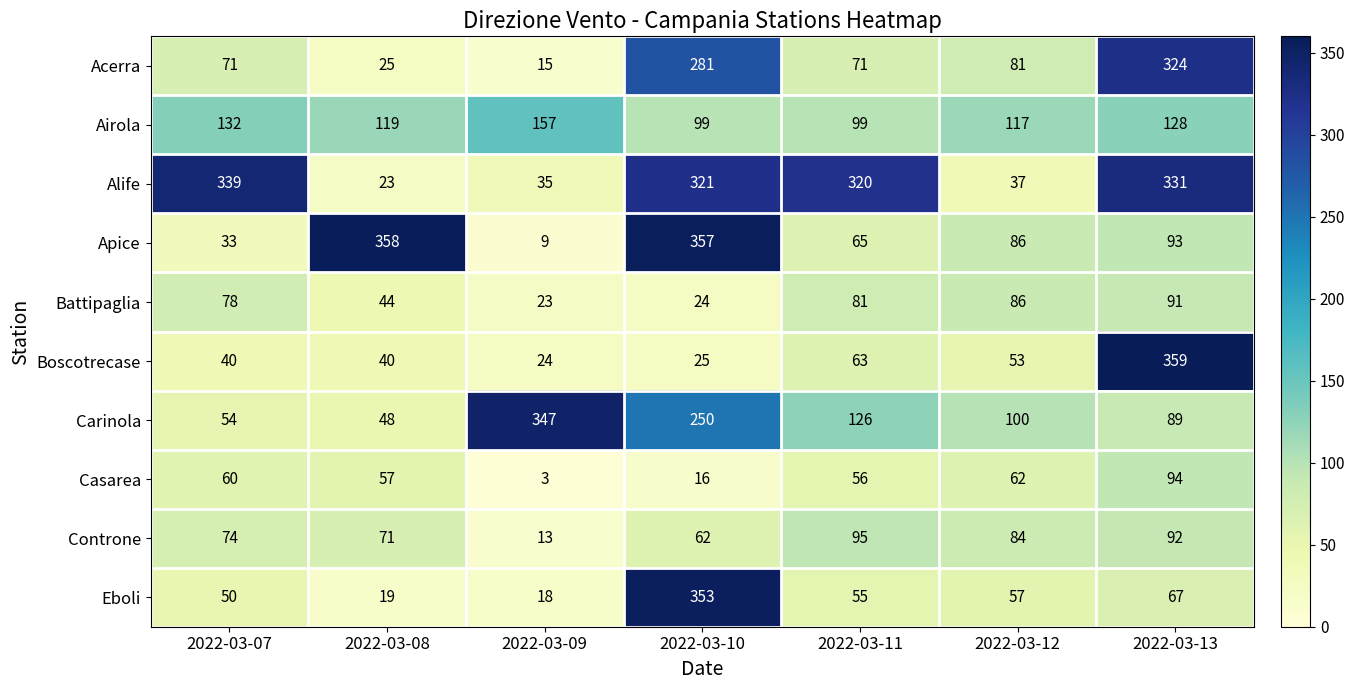

Between 2022-03-08 and 2022-03-11, which series saw the biggest shift?

Alife